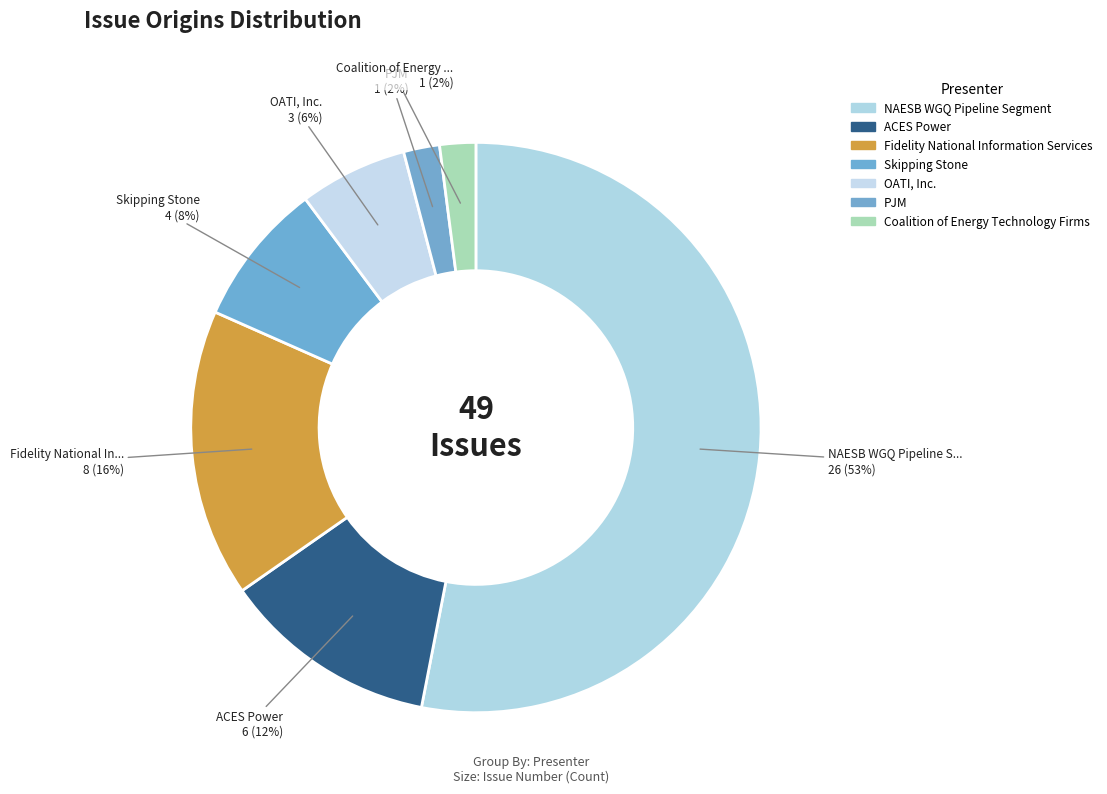

Is it true that OATI, Inc. is 1% of the pie?

False